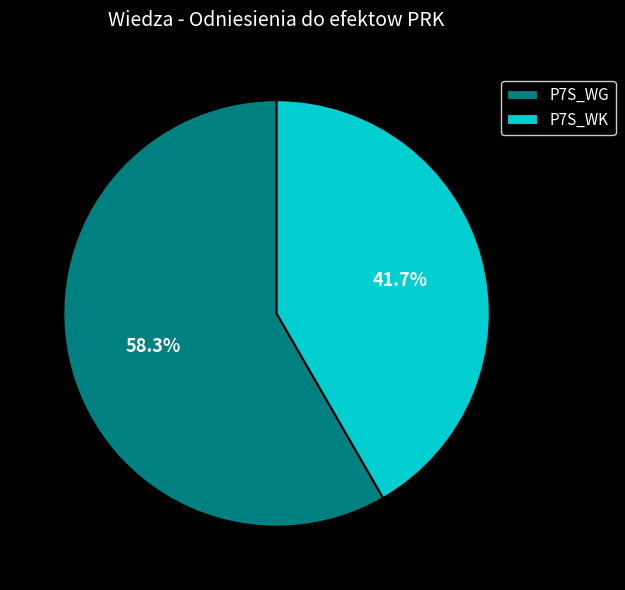

To the nearest percent, what portion does P7S_WK represent?

42%